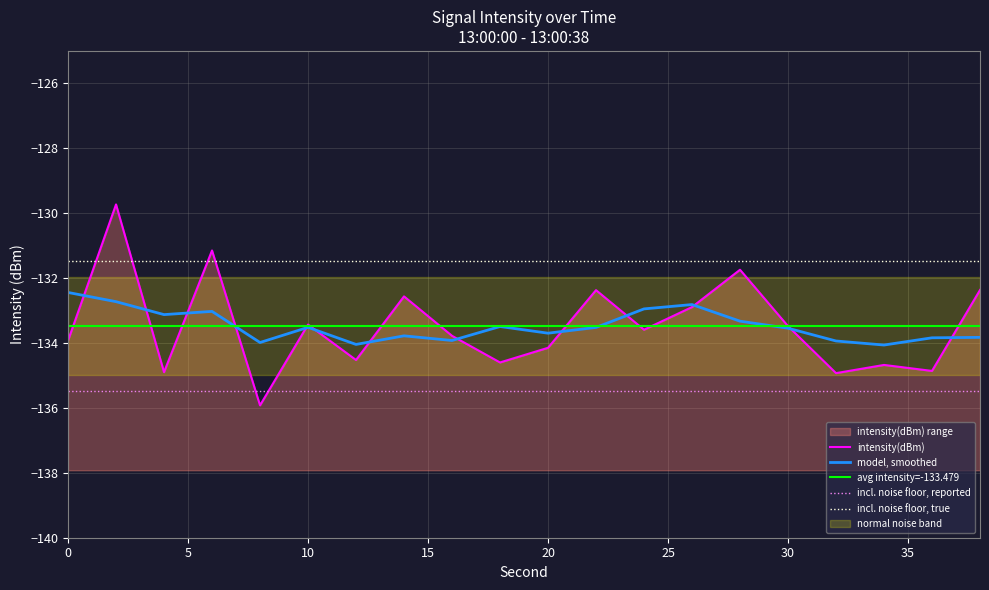

Is it true that the value at 16 is -222.0?

False